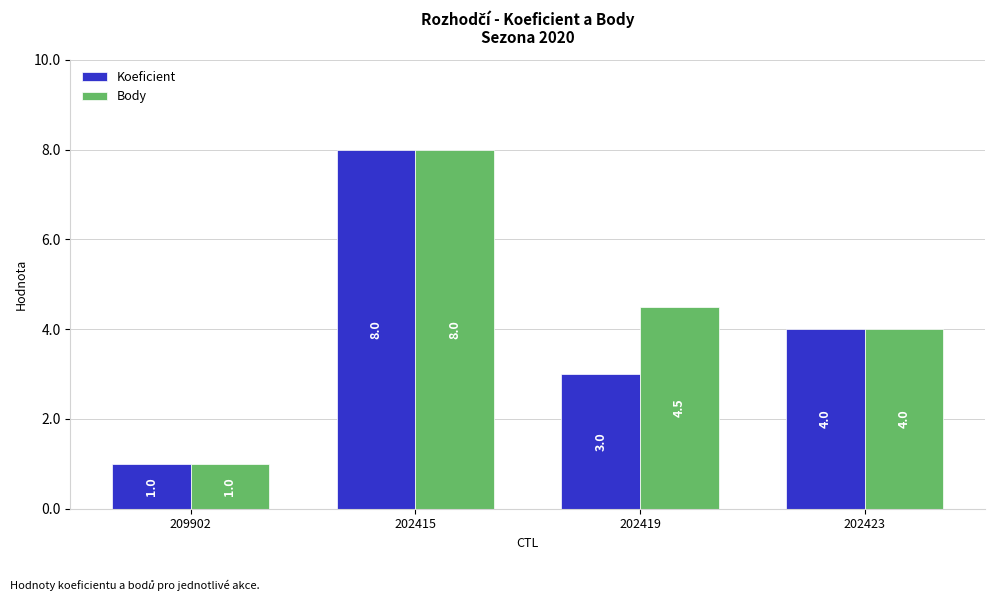

How many distinct data groups are displayed?

2